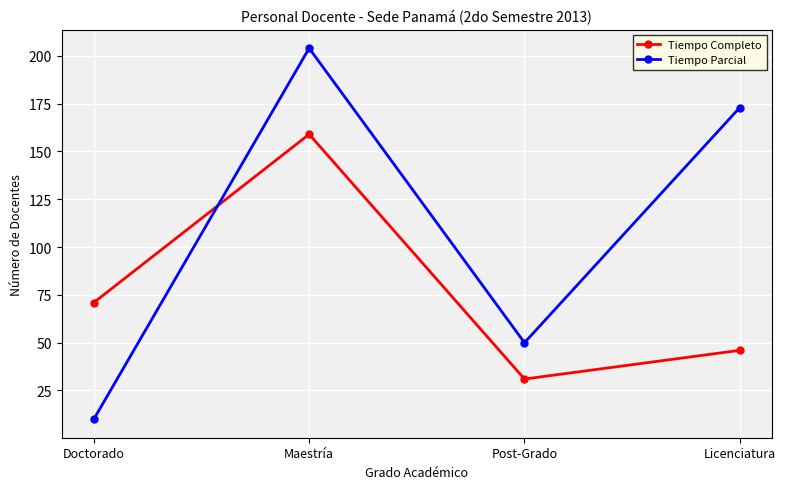

What is the value of the Tiempo Completo point at the 1st from the left?

71